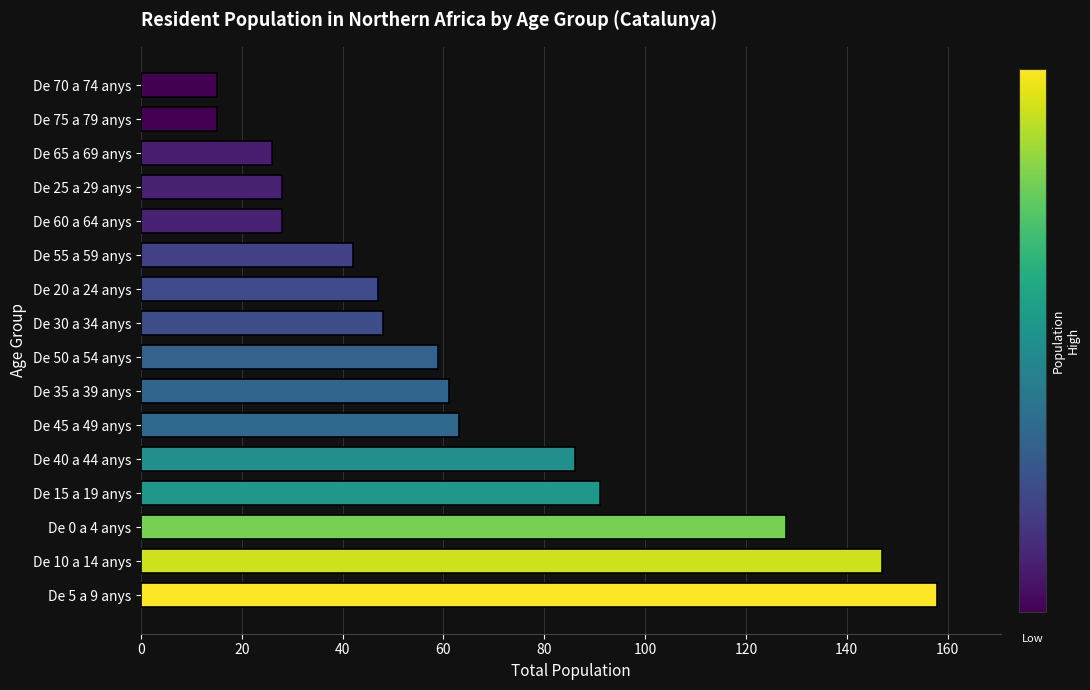

What is the sum of all values?

1042